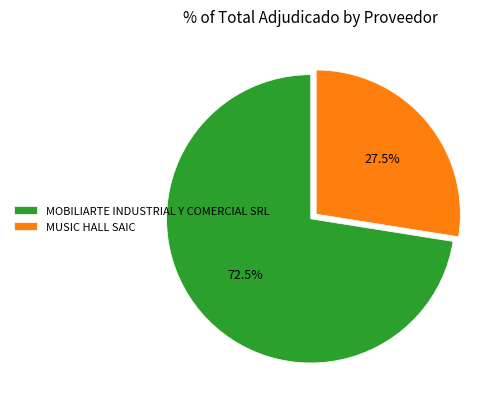

How many segments does this pie chart have?

2